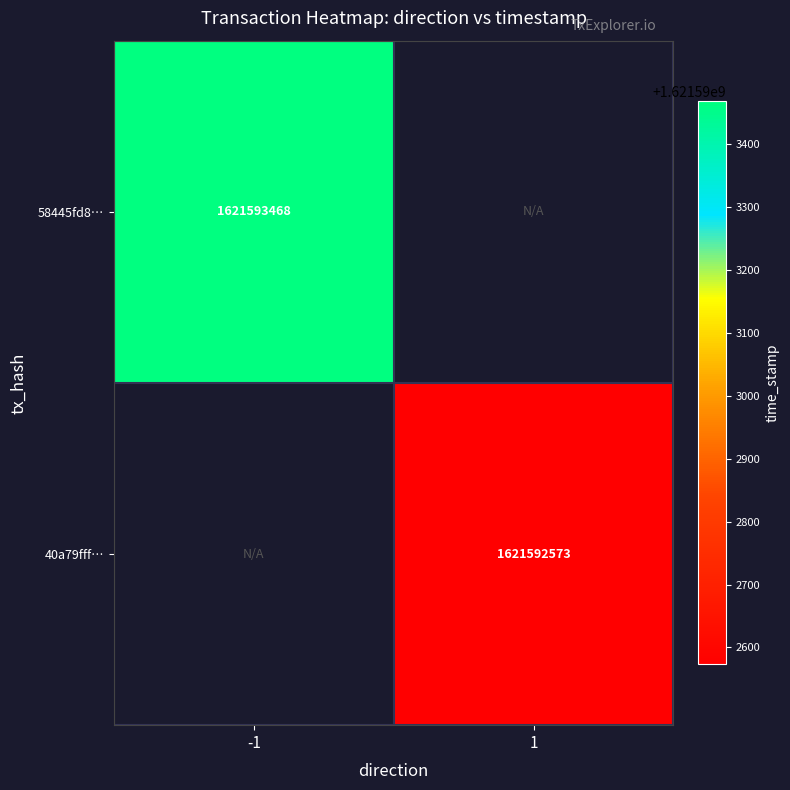

Which series has the largest range (max minus min)?

58445fd80425b705c93e5db63211c905fe8b1fc